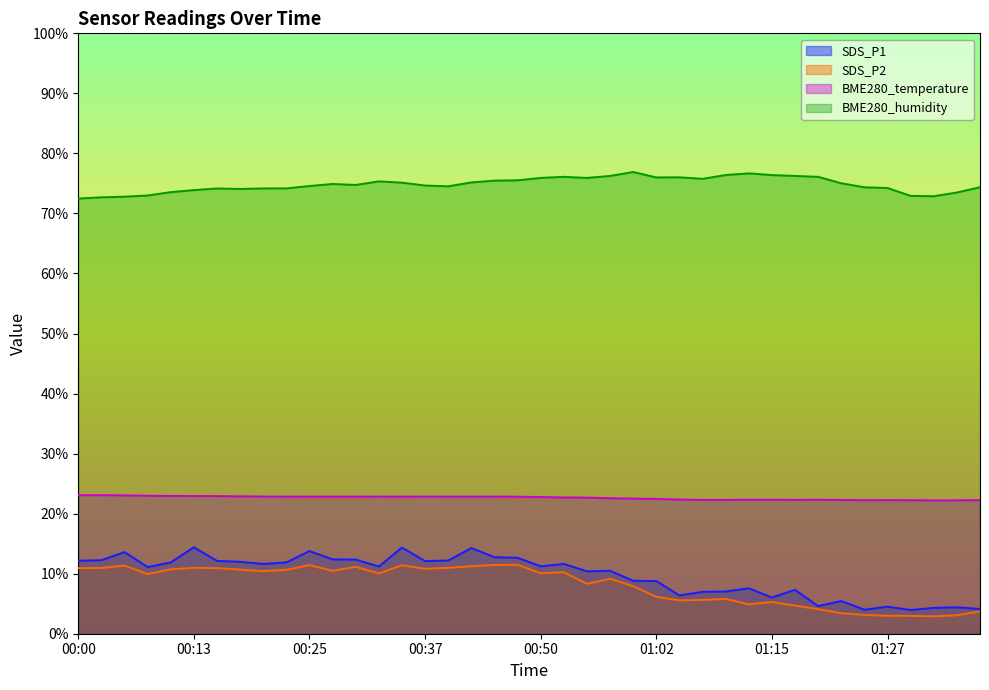

What is the label of the 29th point from the right?

00:28